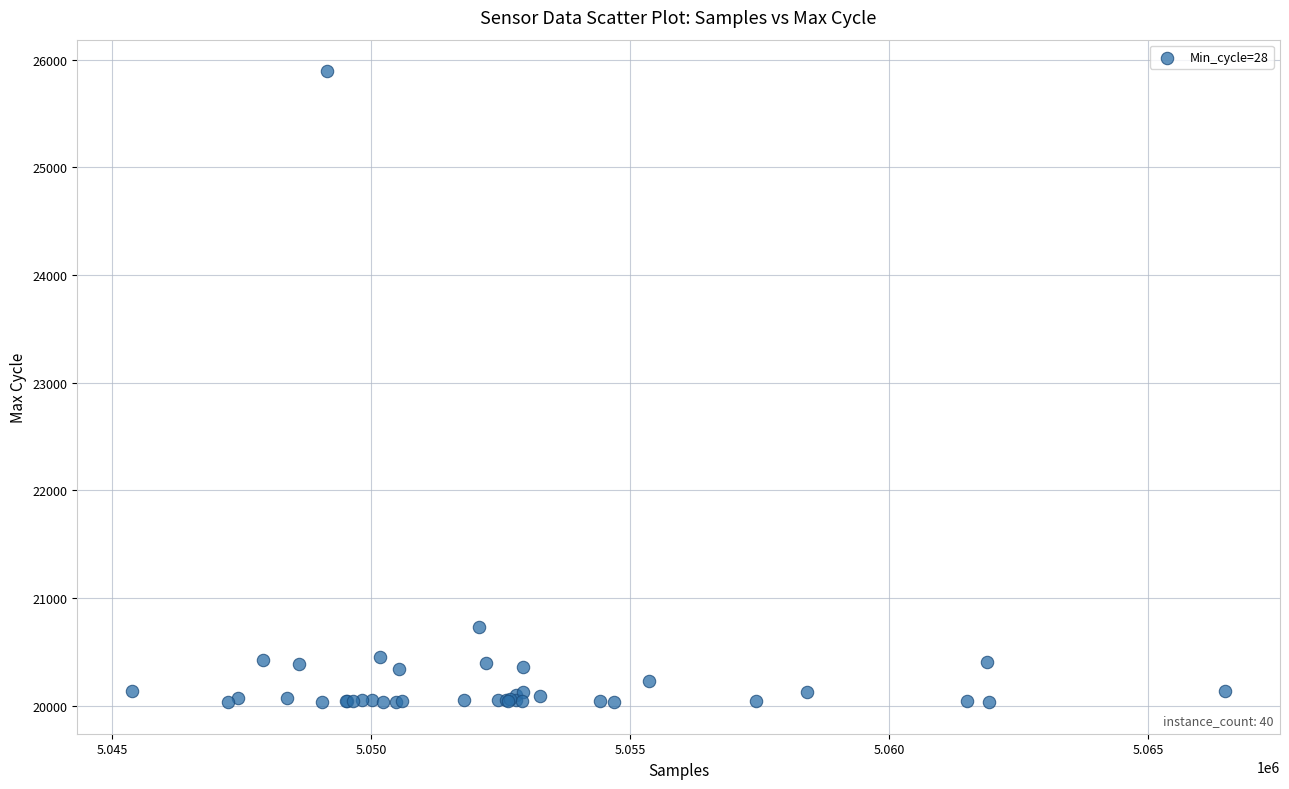

What Y value in the scatter plot is closest to 22962?

20729